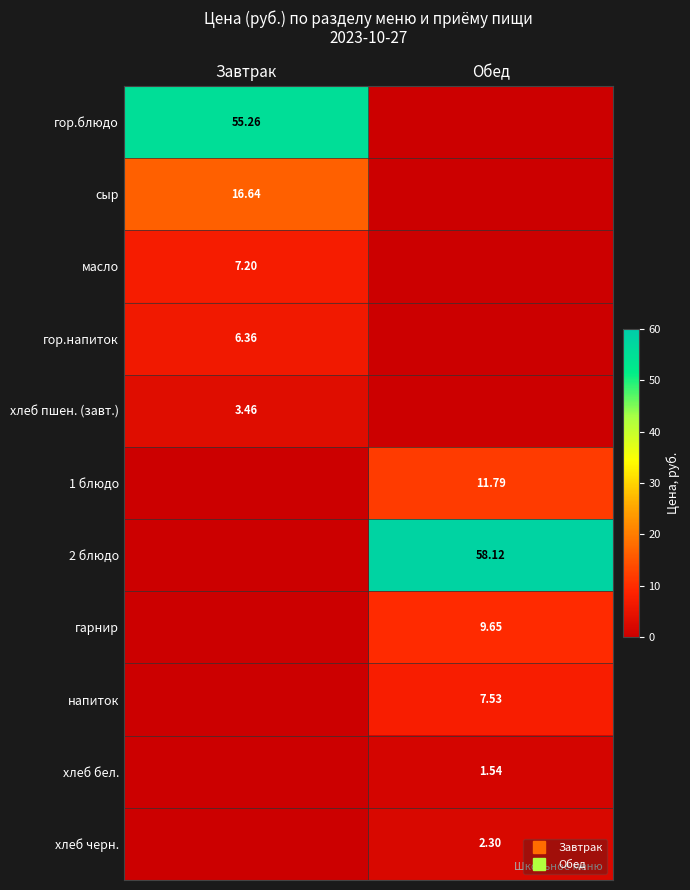

The хлеб бел. series shows 1.0 at Завтрак. True or false?

False